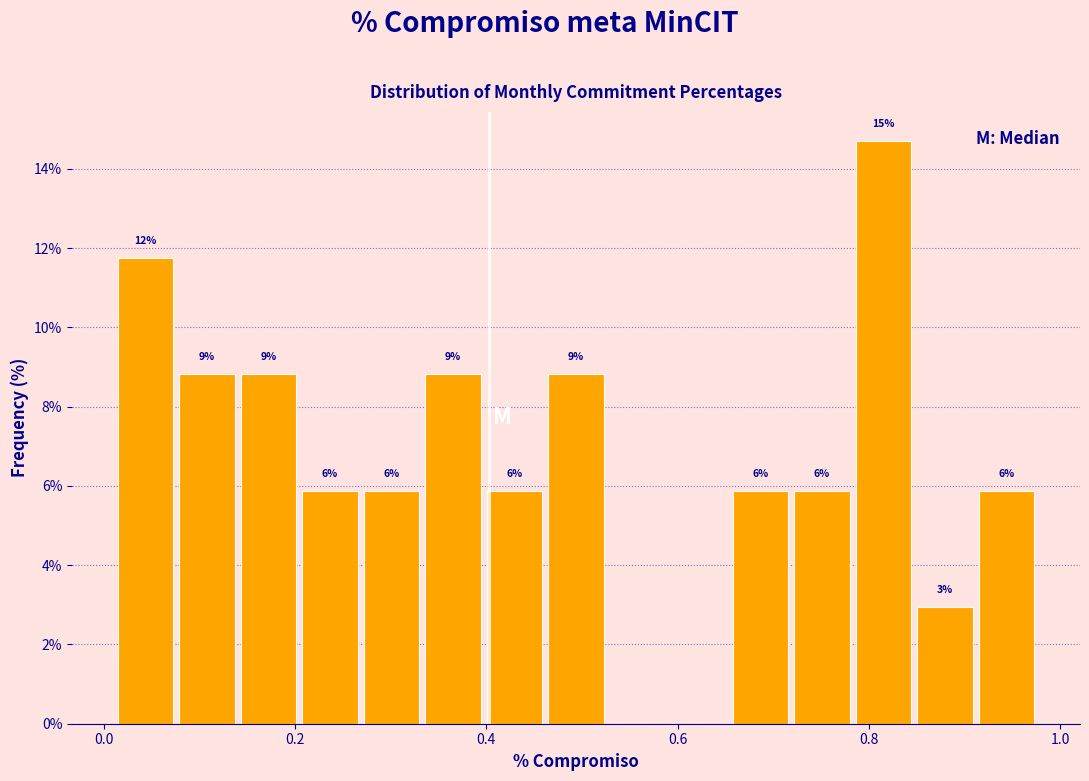

Read against the x-axis, roughly where is the centre of the tallest bar?

0.82